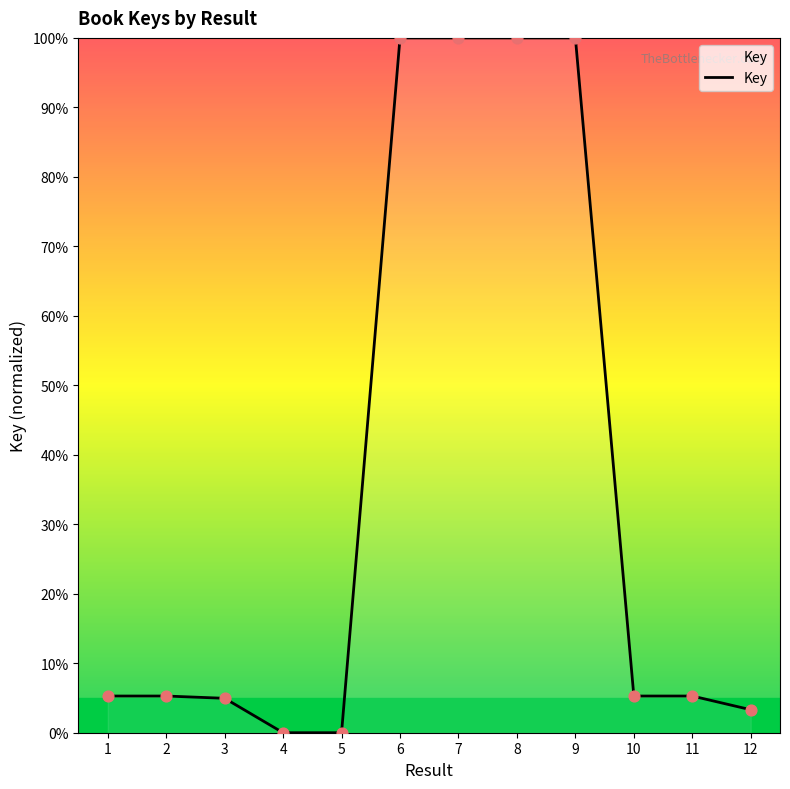

Between 9 and 1, which is larger?

9